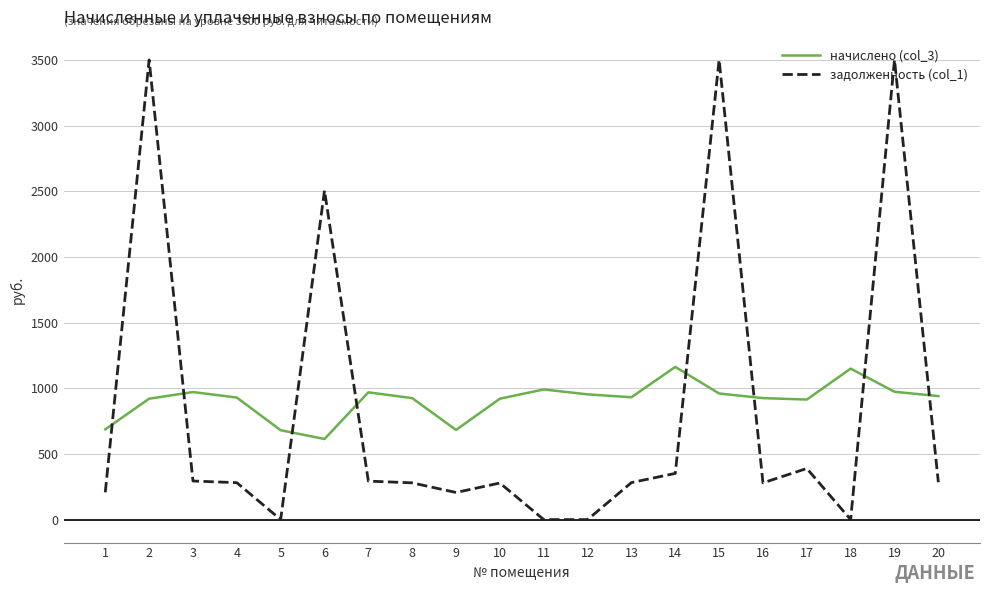

Between 6 and 7, which series saw the biggest shift?

задолженность (col_1)